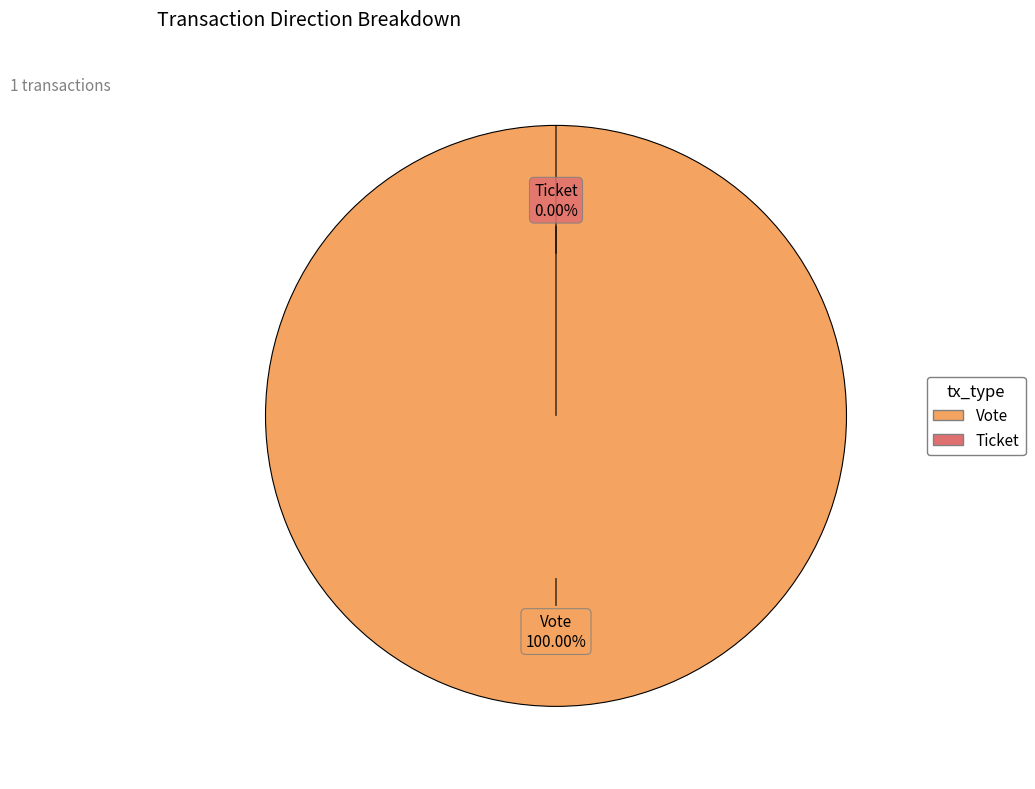

Which slice is the largest?

Vote